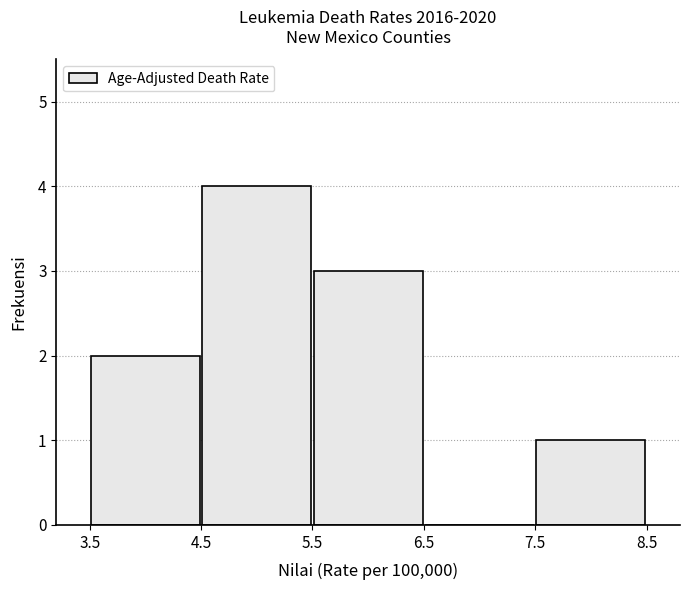

How tall is the bar that spans 3.5 to 4.5 on the x-axis? The values are not printed on the chart, so give them approximately, as read against the axis.

2